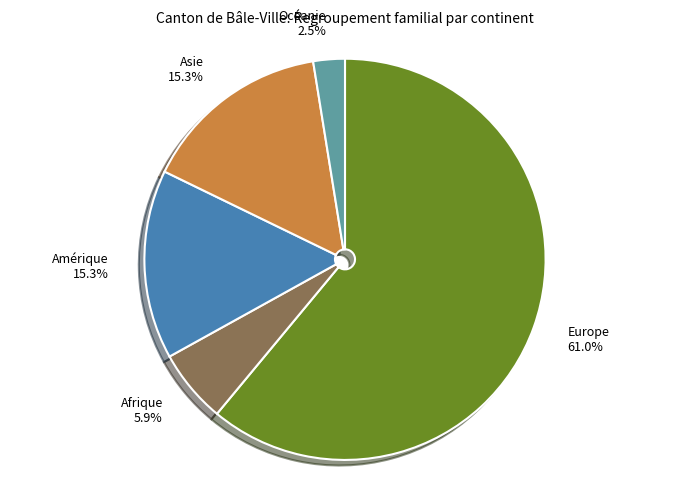

To the nearest percent, what is the average slice percentage?

20%